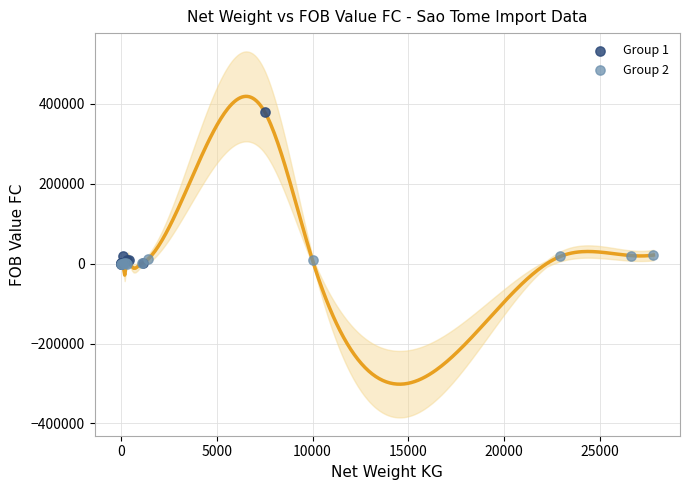

Which series has the widest spread of Y values?

Group 1